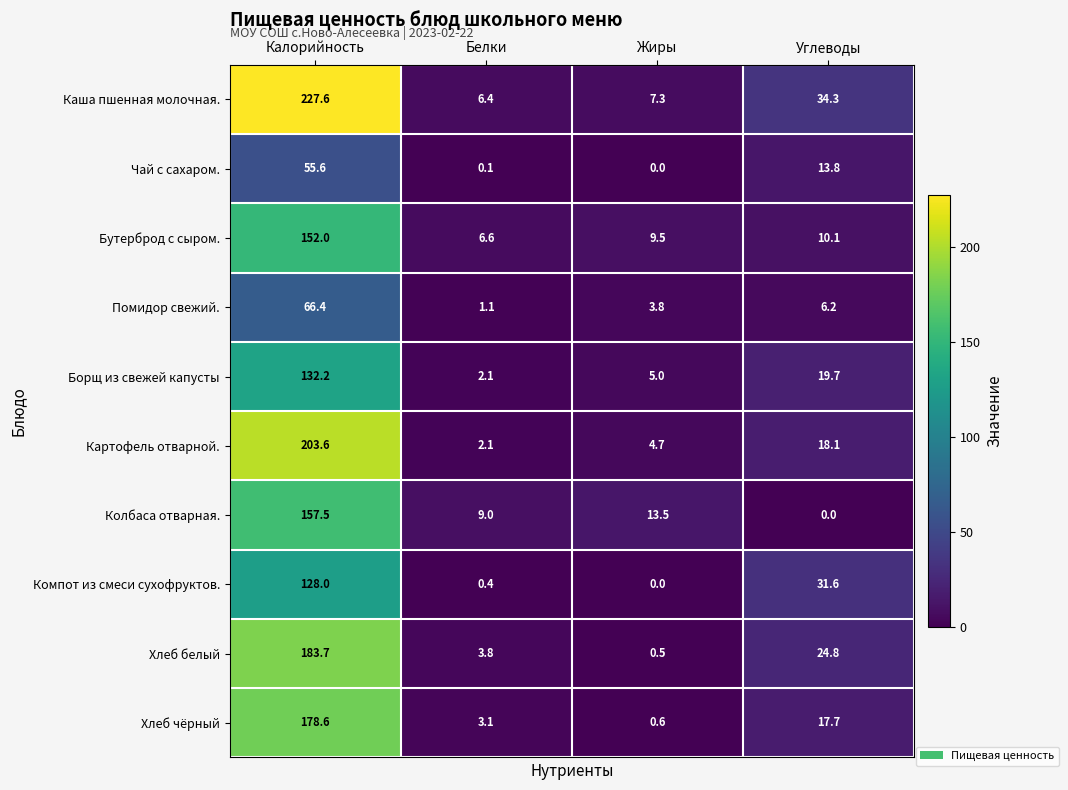

What is the spread (max minus min) of values at Белки?

8.9